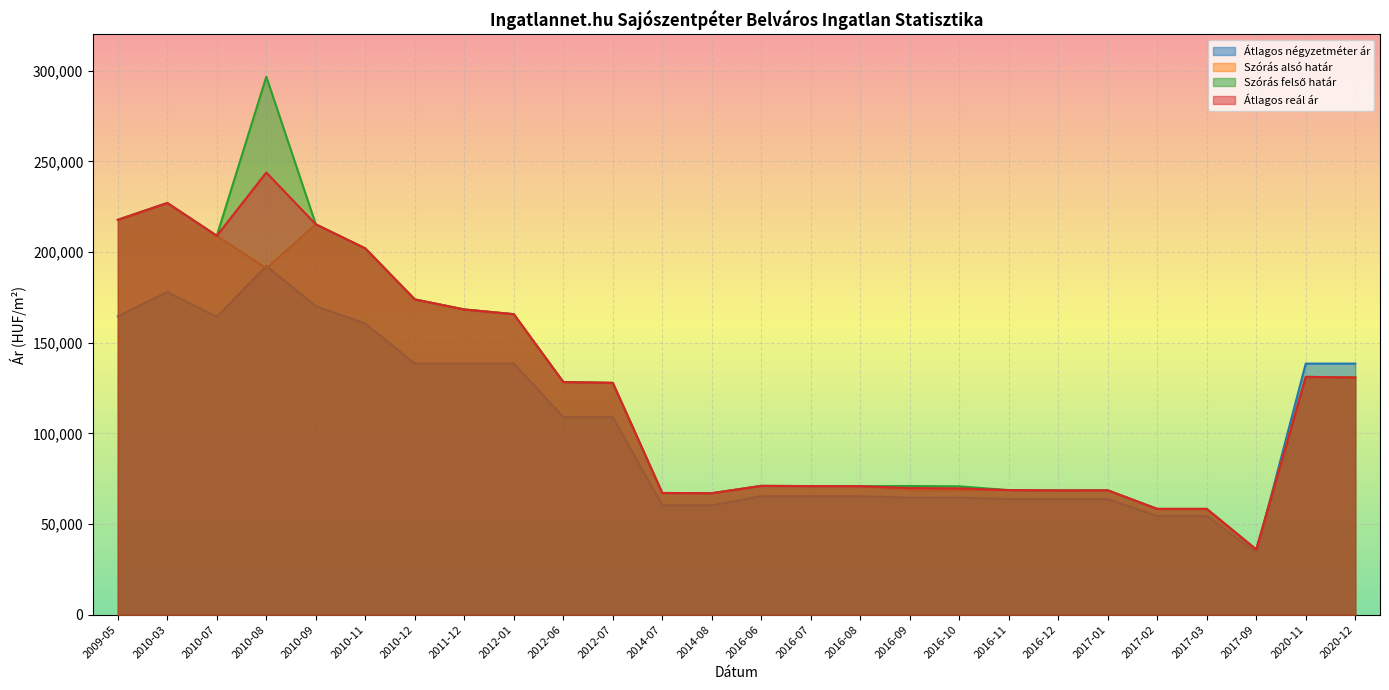

What is the difference between the second highest and second lowest values in the Szórás felső határ series?

168722